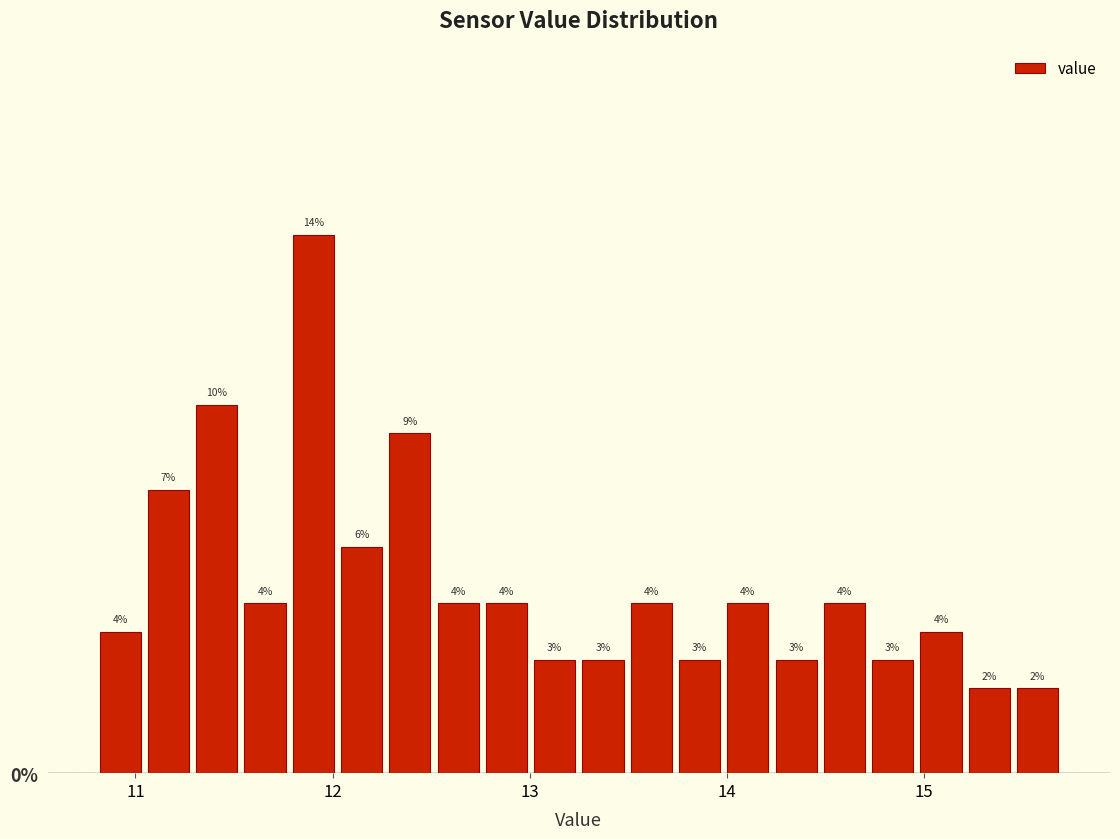

Around what value on the x-axis is the tallest bar? Give the approximate position of its centre, as read against the axis.

11.9